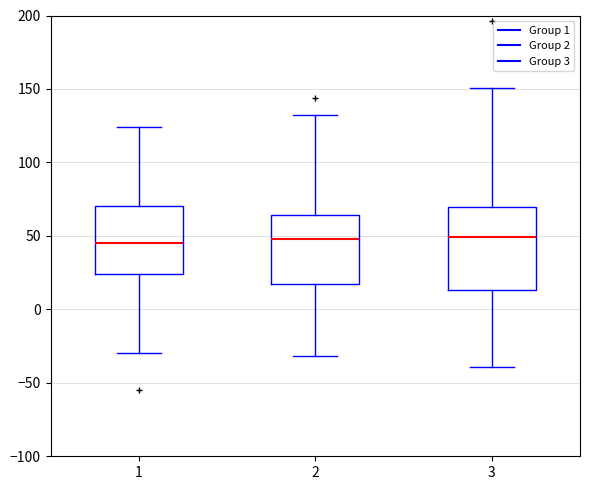

Reading left to right, transcribe this box plot: for each box, give where its median line is, the range the box spans, and where its two whiskers end, as read against the y-axis. The values are not printed on the chart, so give them approximately, as read against the axis.

1: median 45, box 25 to 70, whiskers -30 to 125
2: median 50, box 20 to 65, whiskers -30 to 135
3: median 50, box 15 to 70, whiskers -40 to 150